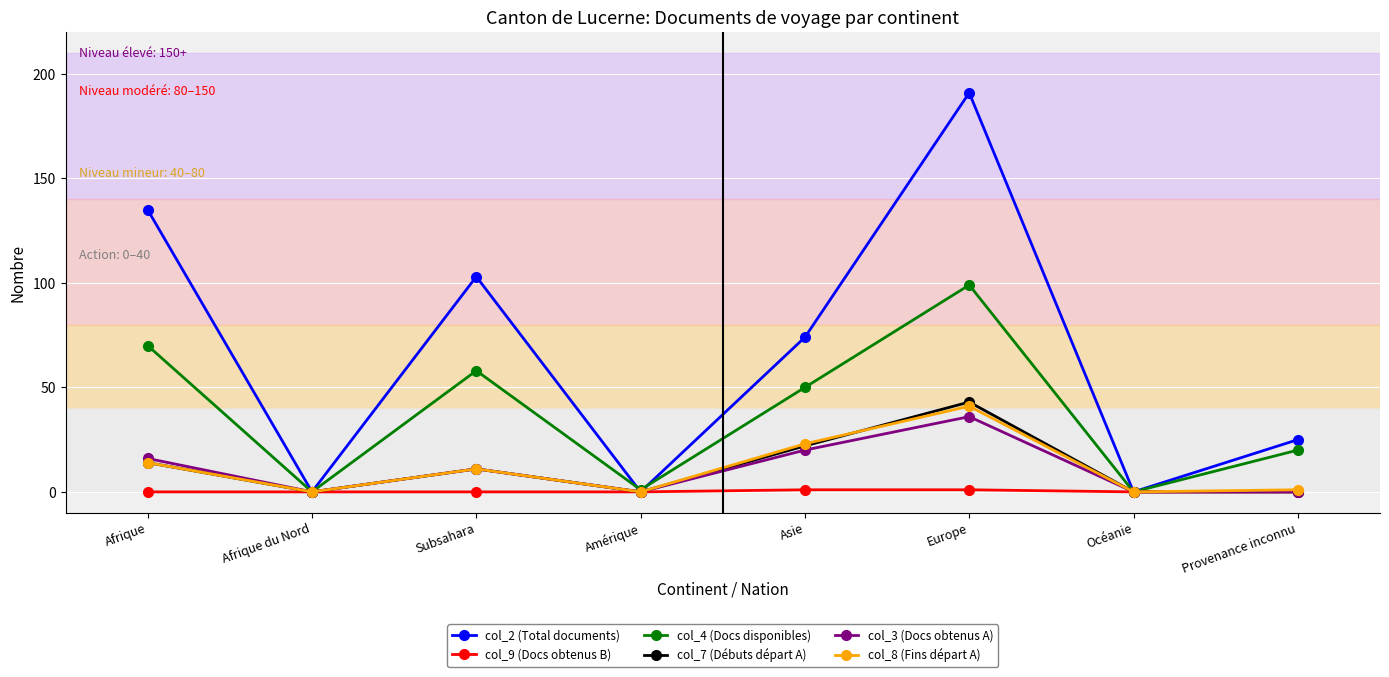

Is the value of col_7 (Débuts départ A) at Afrique du Nord greater than the value of col_2 (Total documents) at Asie?

No